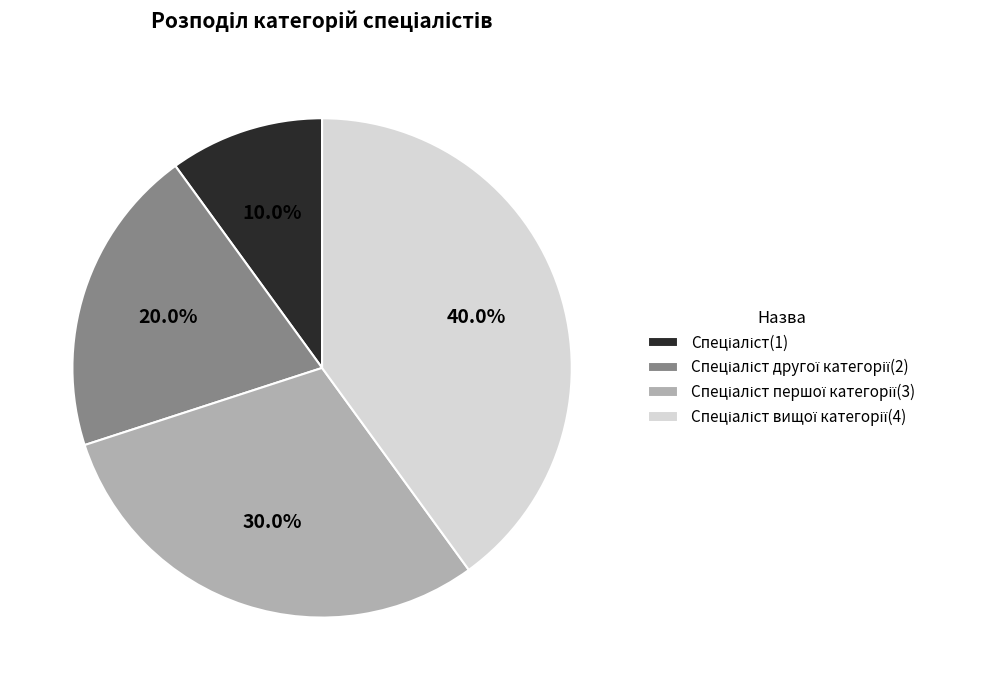

Count the number of slices in the pie.

4